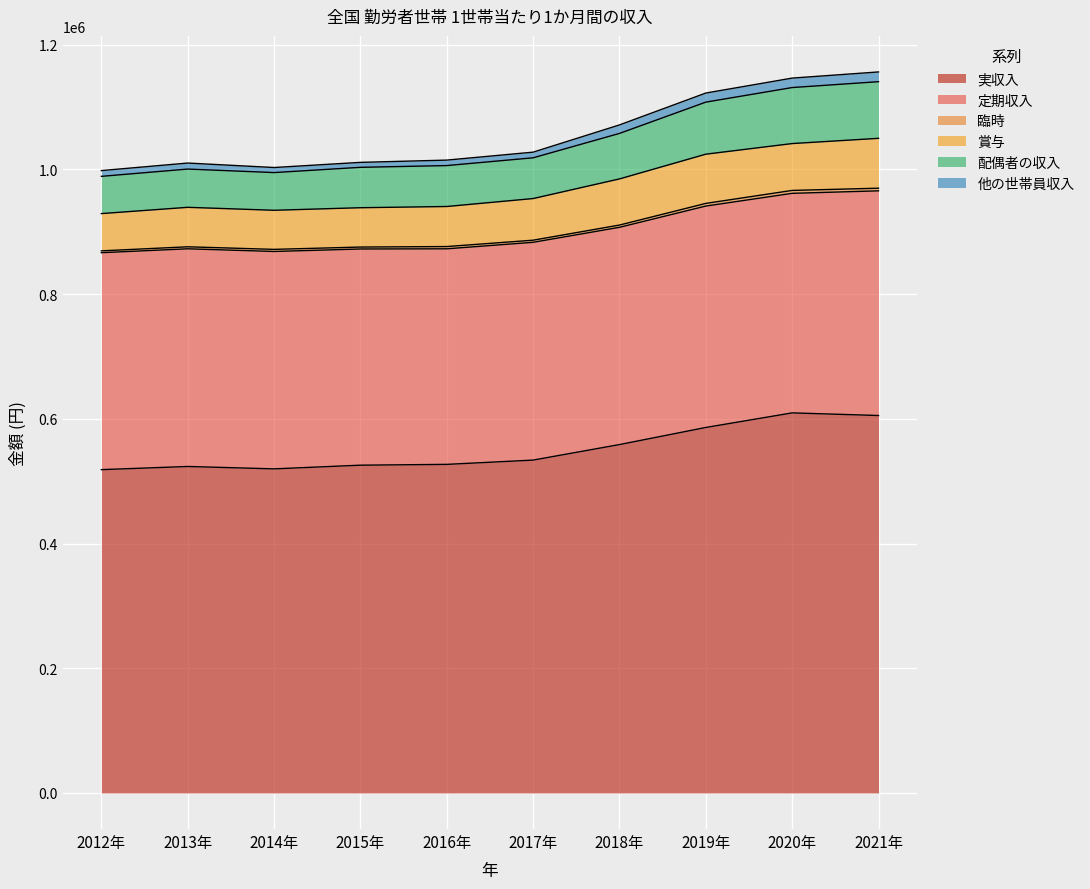

What is the maximum value shown in the chart?

609535